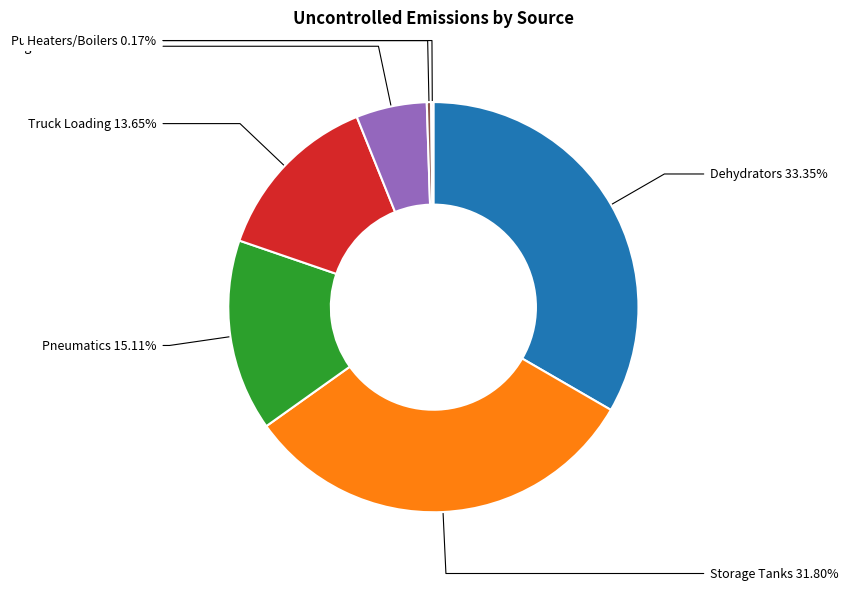

Is it true that Fugitive Emissions is 6% of the pie?

True